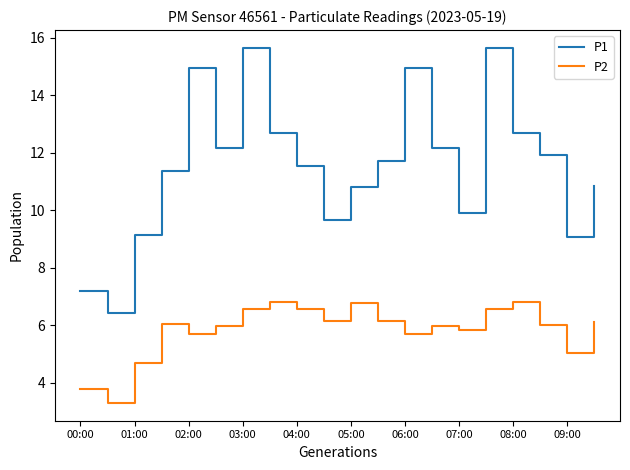

Which series has the largest total across all categories?

P1